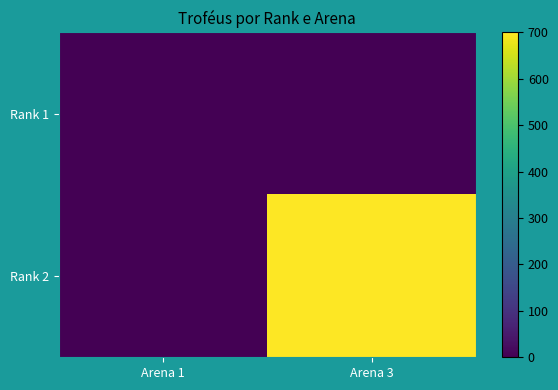

Which series has the largest total across all categories?

Rank 2